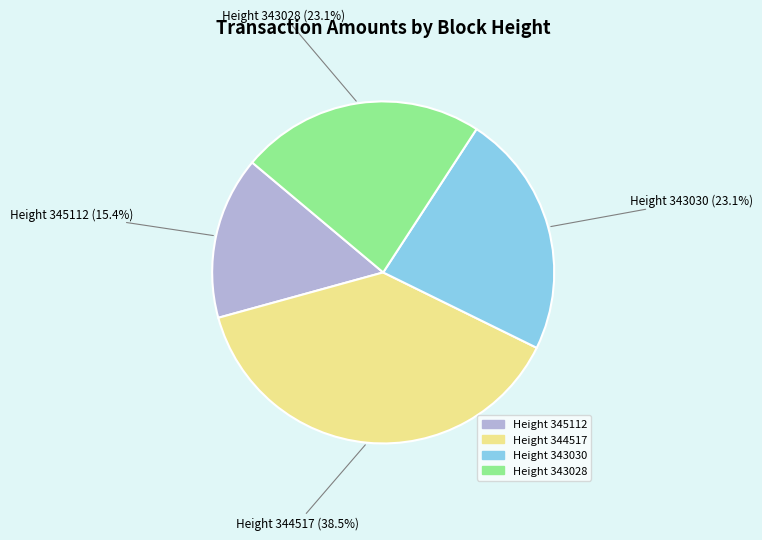

Is there any slice that represents more than half of the pie?

No